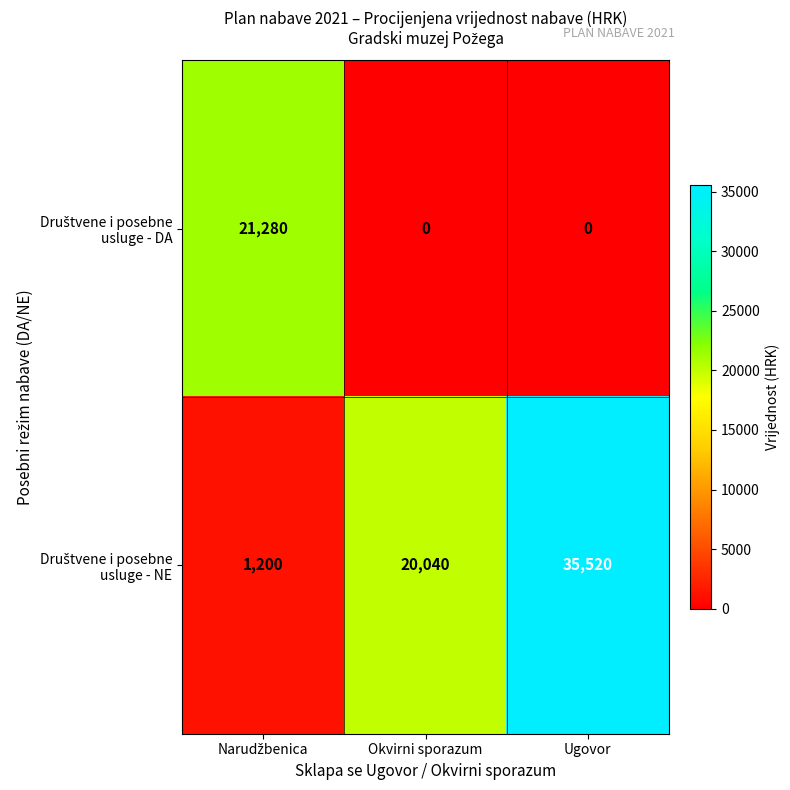

At which category is the sum across all series the highest?

Ugovor